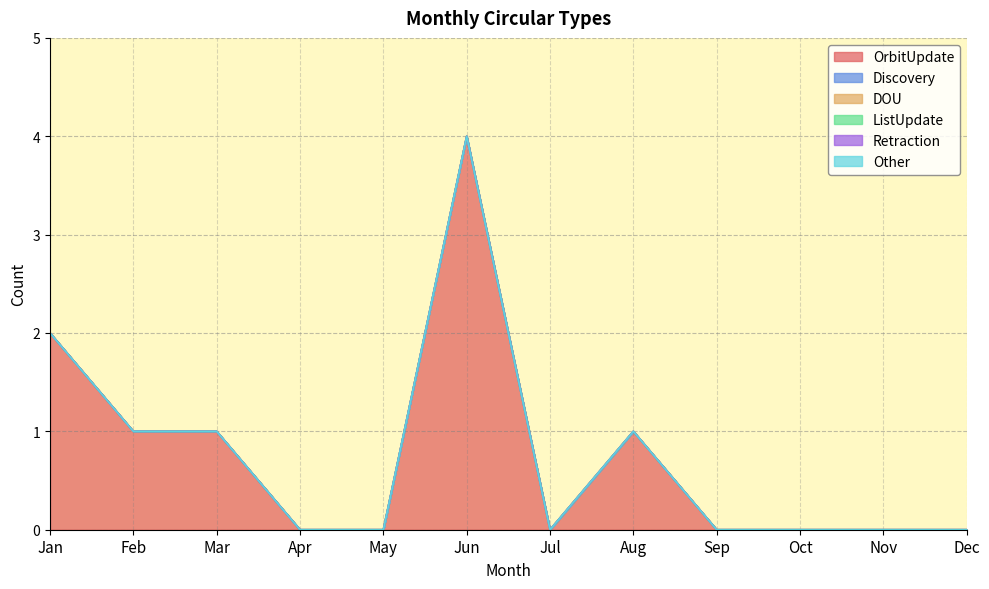

At which label is OrbitUpdate closest to 2?

Jan